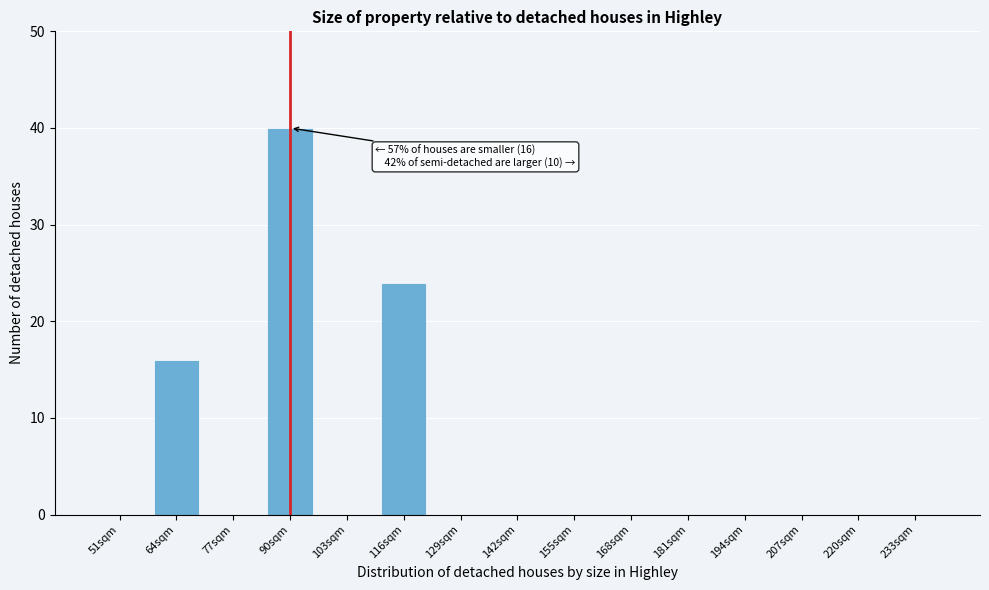

Reading right to left, extract all data points from this chart.

233sqm=0	220sqm=0	207sqm=0	194sqm=0	181sqm=0	168sqm=0	155sqm=0	142sqm=0	129sqm=0	116sqm=24	103sqm=0	90sqm=40	77sqm=0	64sqm=16	51sqm=0